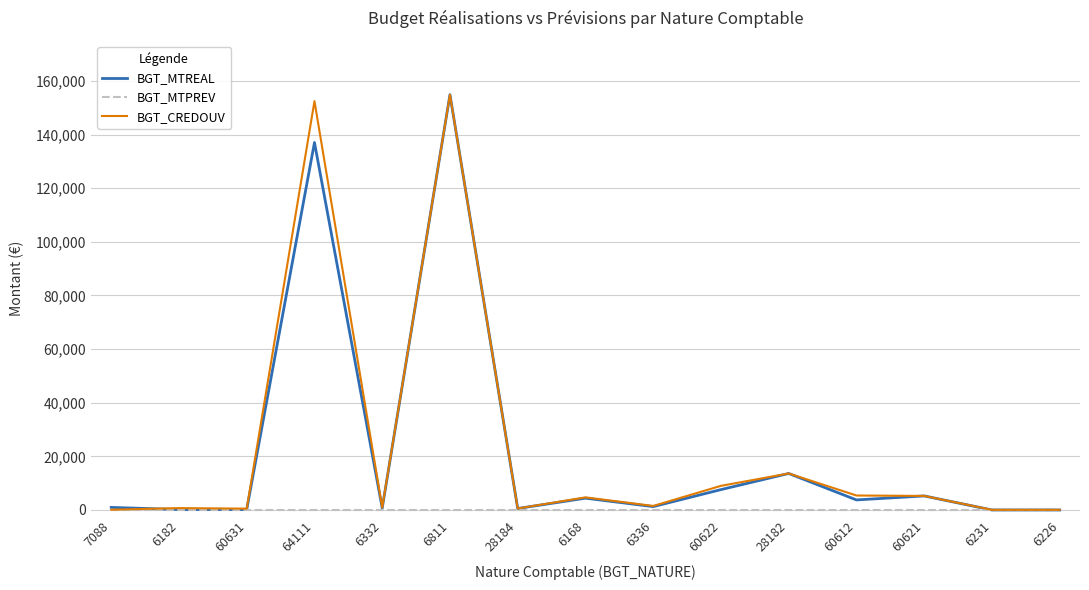

What is the maximum value shown in the chart?

154884.0